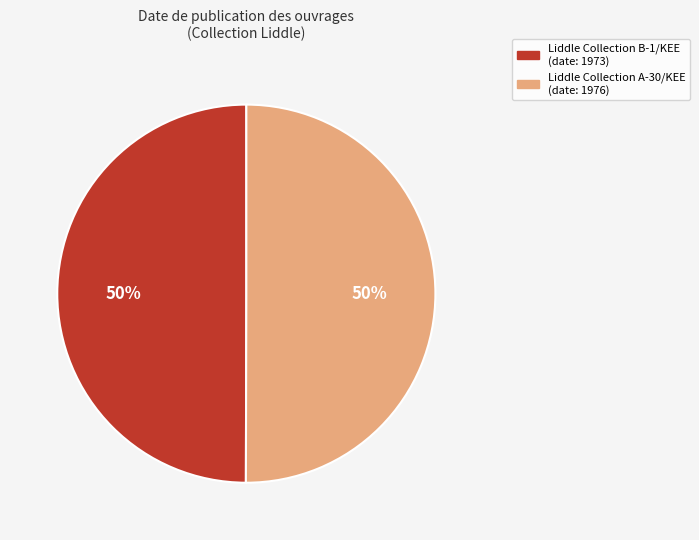

What is the ratio of the value at Liddle Collection A-30/KEE to the value at Liddle Collection B-1/KEE?

1.0